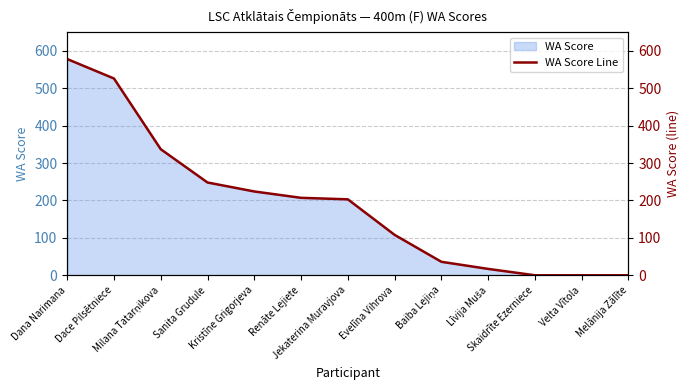

Between Dace Pilsētniece and Jekaterina Muravjova, which is larger?

Dace Pilsētniece